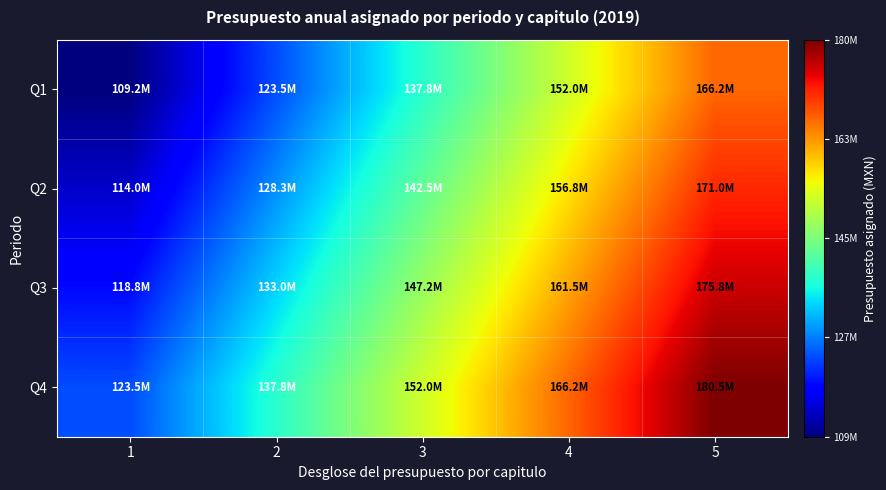

Which series has the largest total across all categories?

Q4